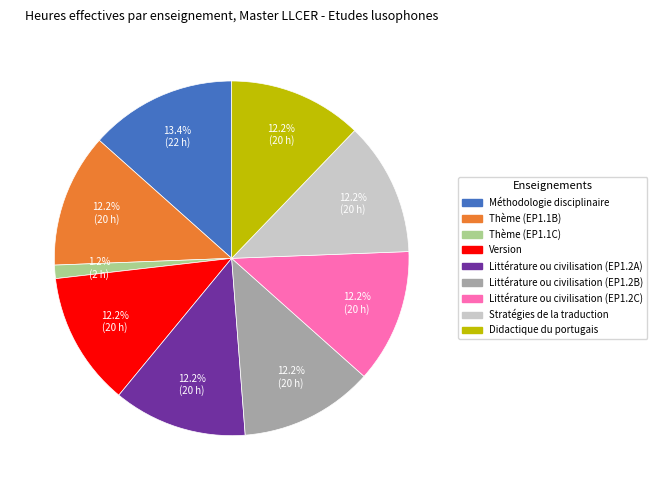

Which slice is the smallest?

Thème (EP1.1C)